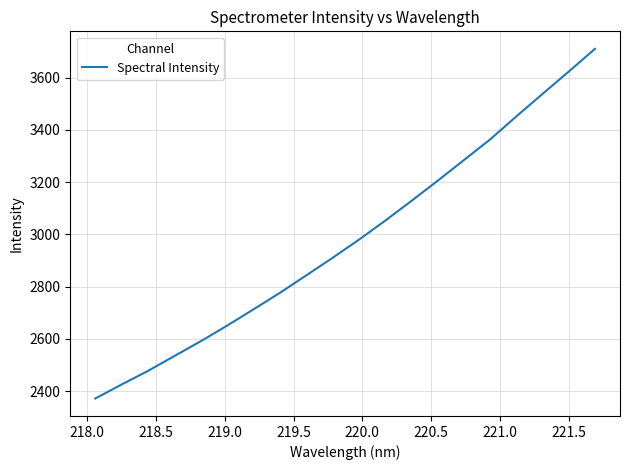

What is the difference between the second highest and second lowest values?

1197.9